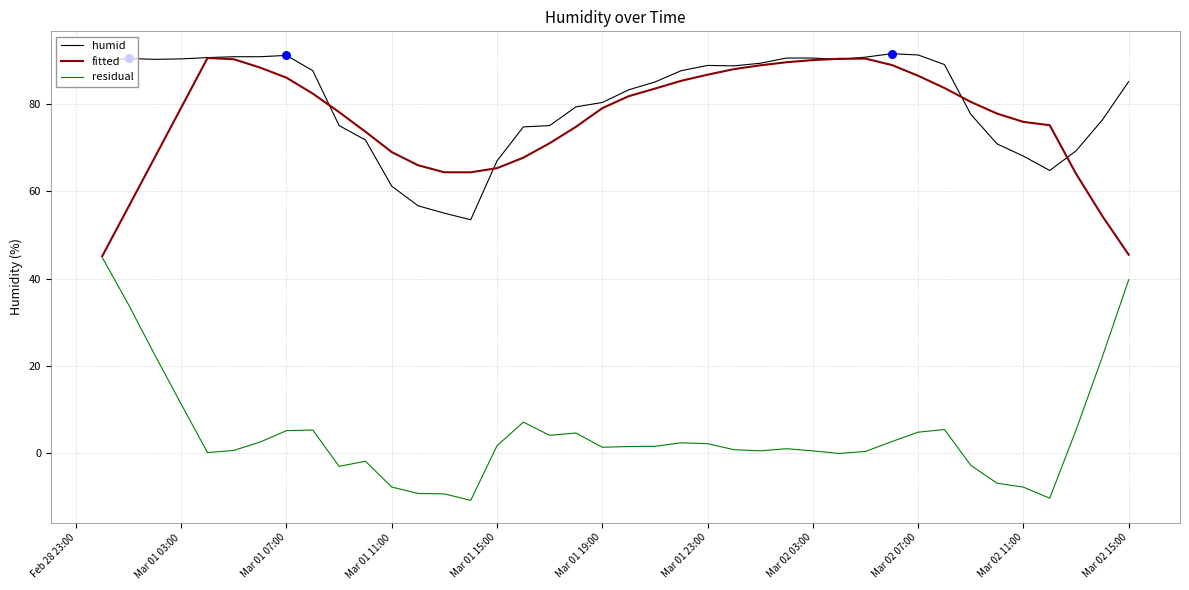

What is the maximum value for humid?

91.6